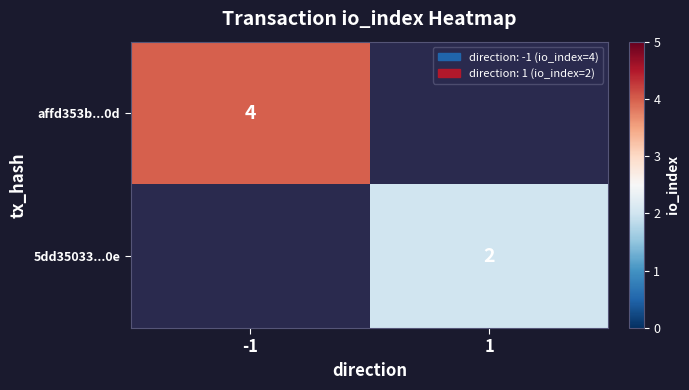

True or false: affd353b...0d has a value of 4 at -1.

True